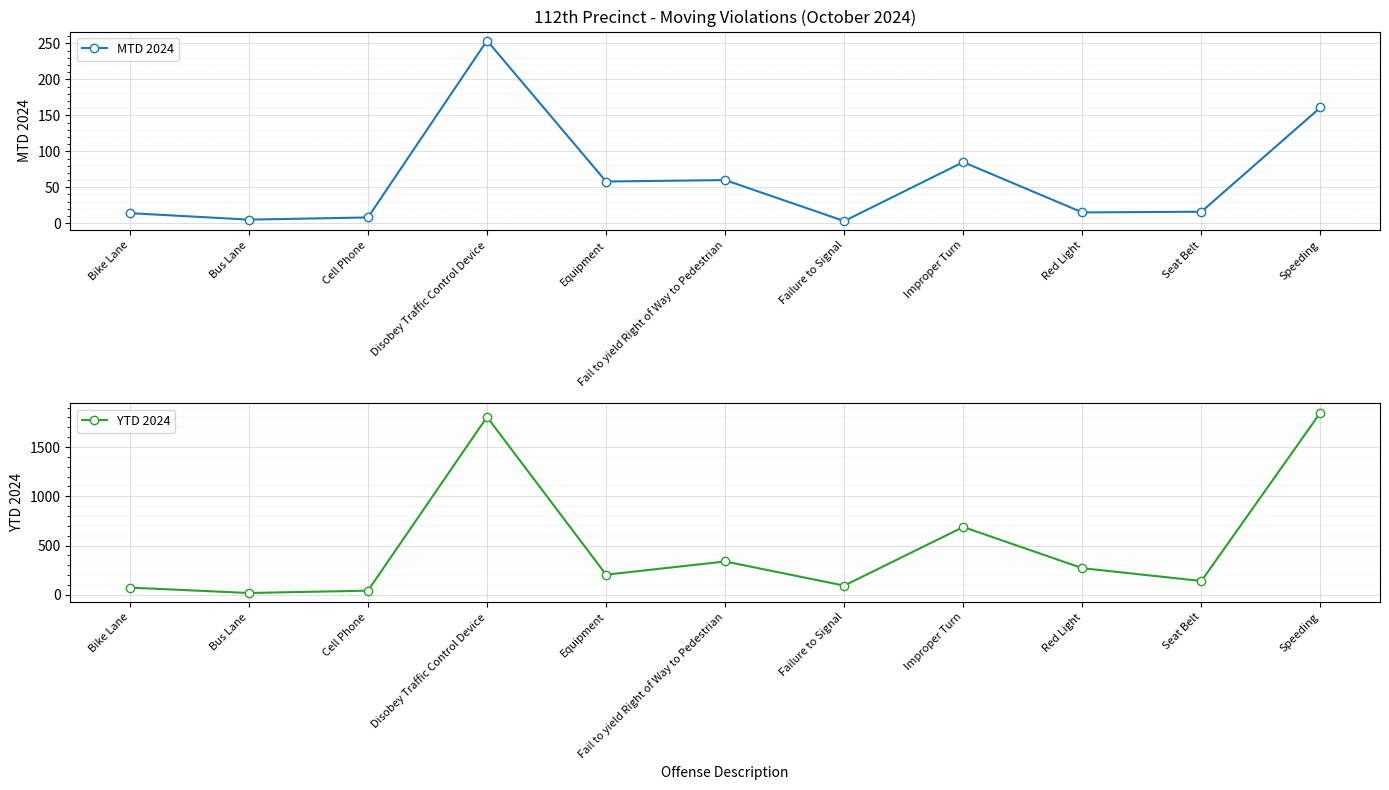

What is the label of the 4th point from the left?

Disobey Traffic Control Device